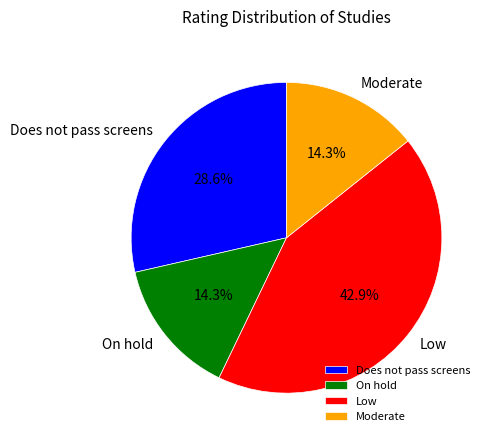

How many slices are in this pie chart?

4